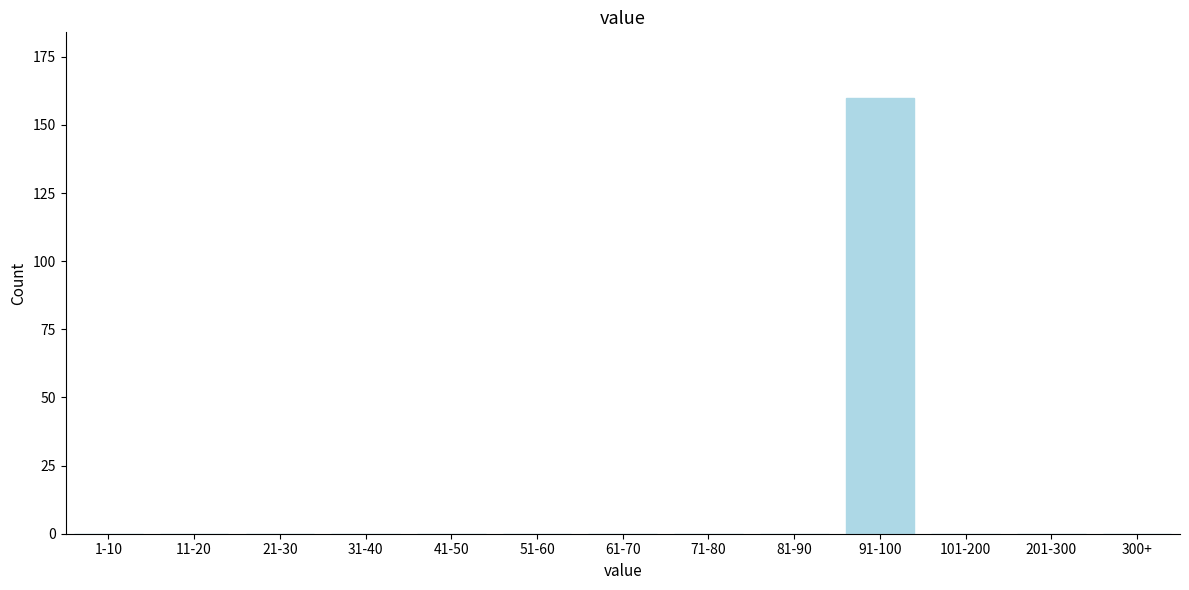

Reading left to right, transcribe all the data shown in this chart.

1-10=0	11-20=0	21-30=0	31-40=0	41-50=0	51-60=0	61-70=0	71-80=0	81-90=0	91-100=160	101-200=0	201-300=0	300+=0